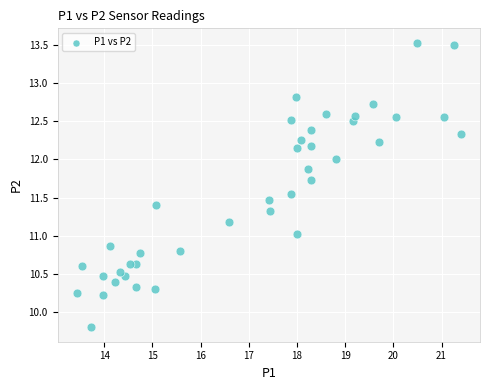

What is the range of X values (max minus min)?

8.0